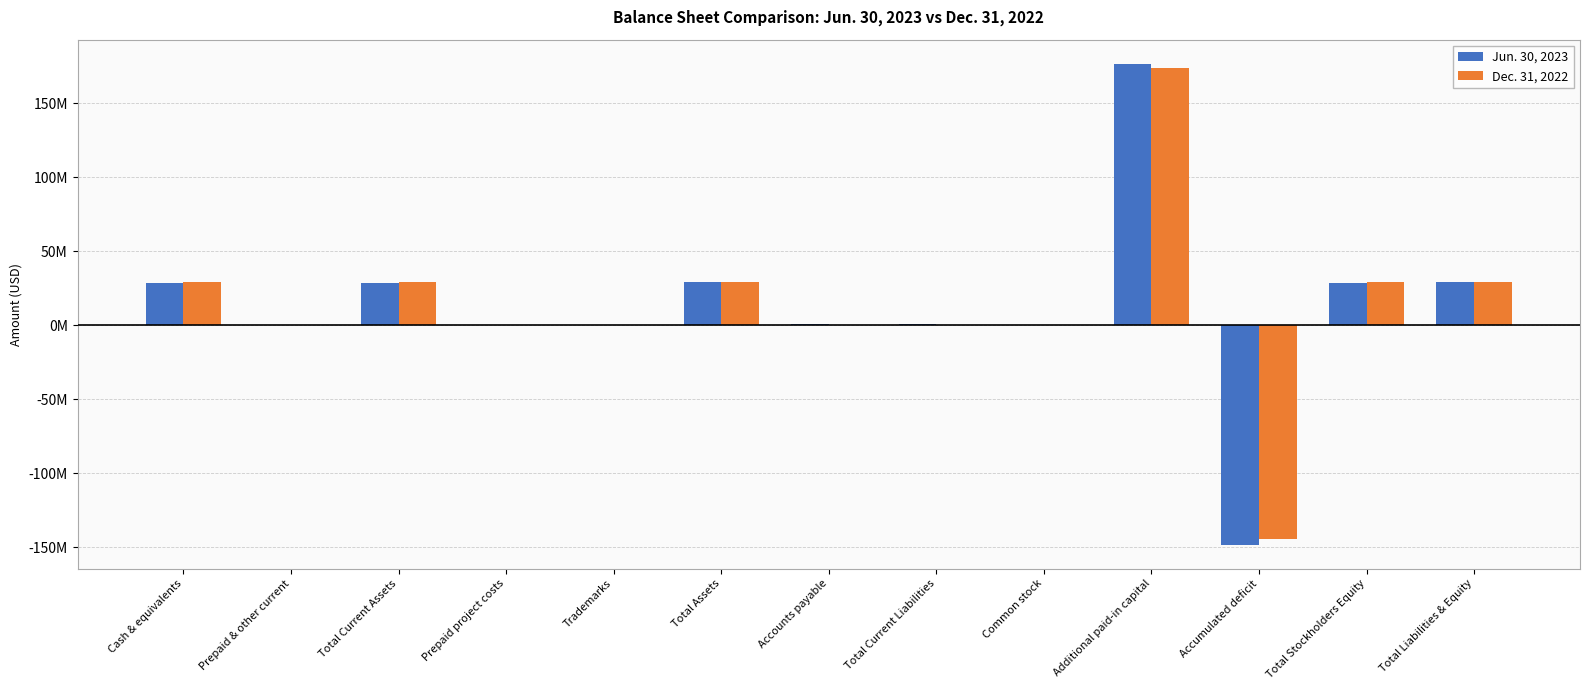

What are all the series names shown in the legend?

Jun. 30, 2023, Dec. 31, 2022